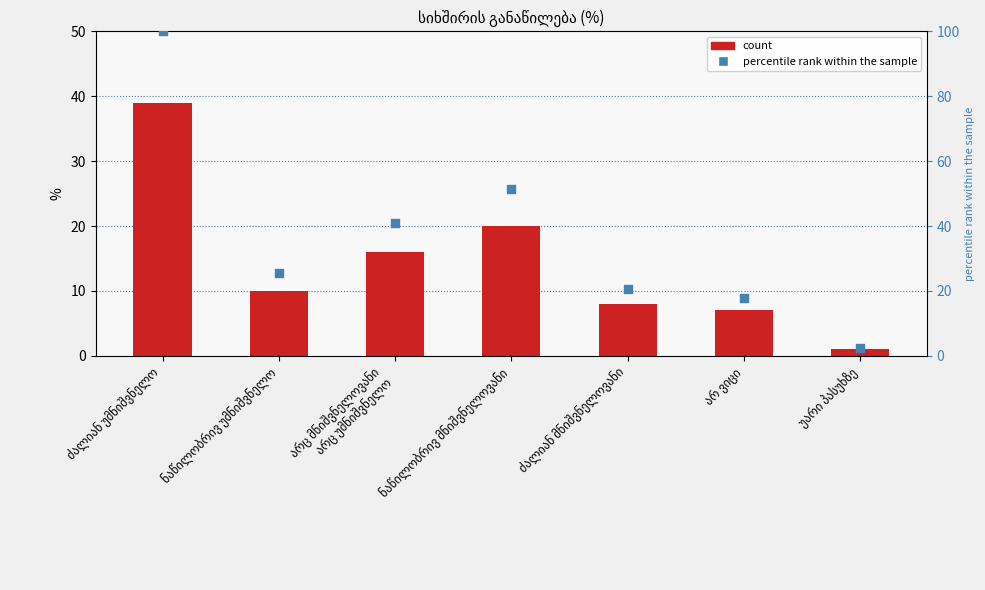

At which category is the sum across all series the highest?

ძალიან უმნიშვნელო